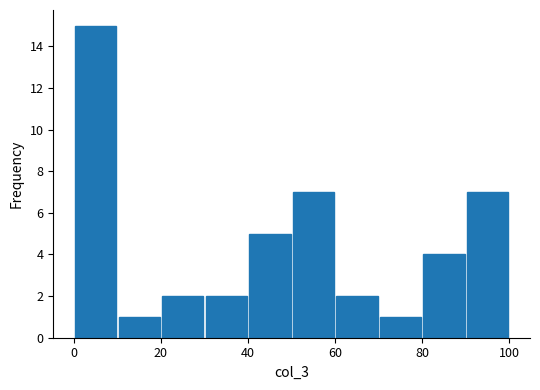

Which range on the x-axis has the tallest bar?

0 to 10